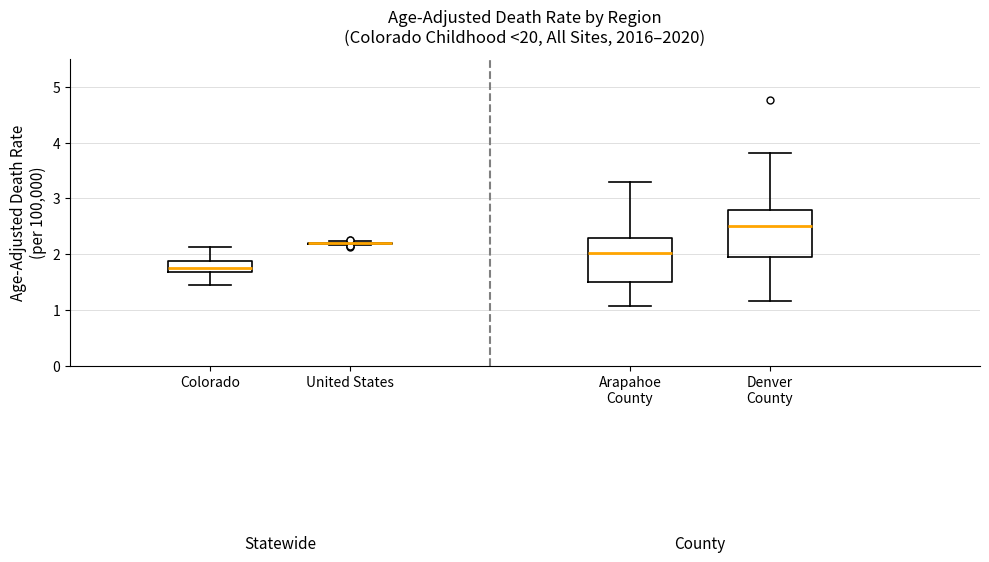

Where is the upper edge of the box for Denver County on the y-axis? The values are not printed on the chart, so give them approximately, as read against the axis.

2.8